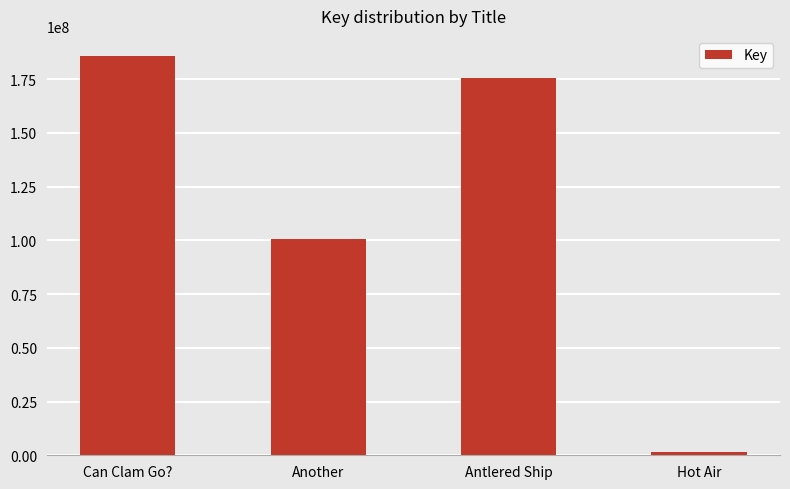

What is the label of the 4th bar from the left?

Hot Air